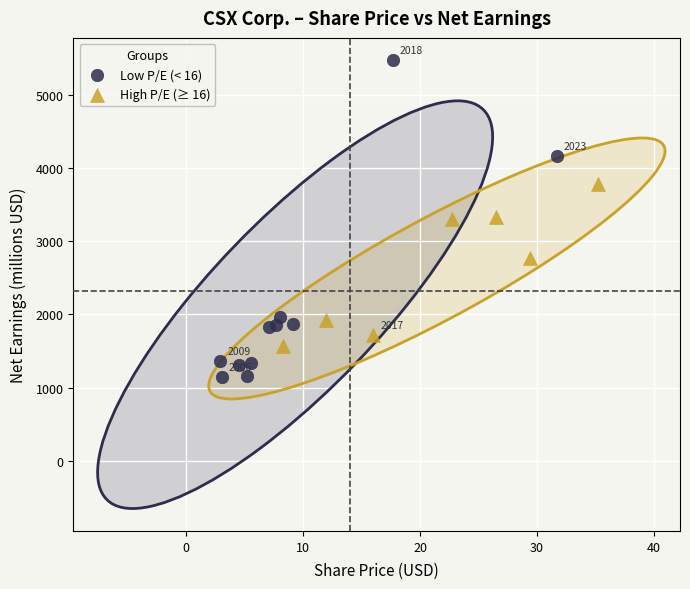

Which series has the largest Y range (max minus min)?

Low P/E (< 16)